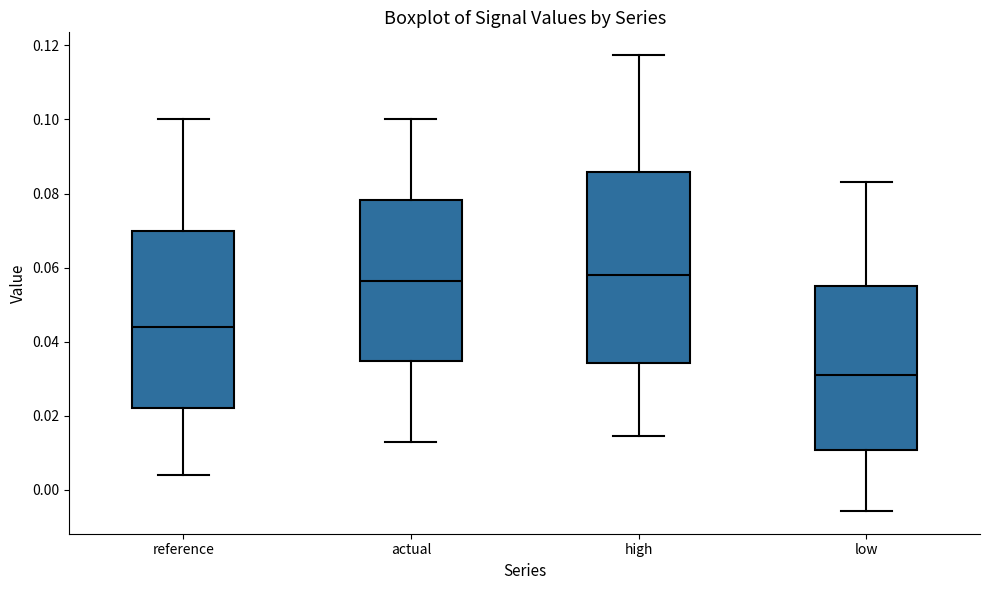

Where is the lower edge of the box for actual on the y-axis? The values are not printed on the chart, so give them approximately, as read against the axis.

0.034